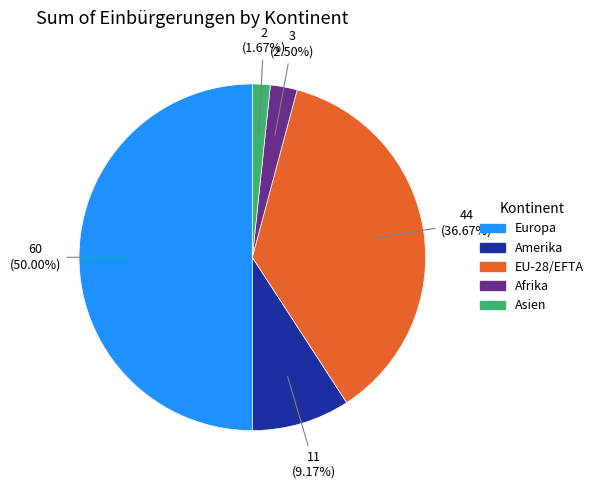

How many segments does this pie chart have?

5